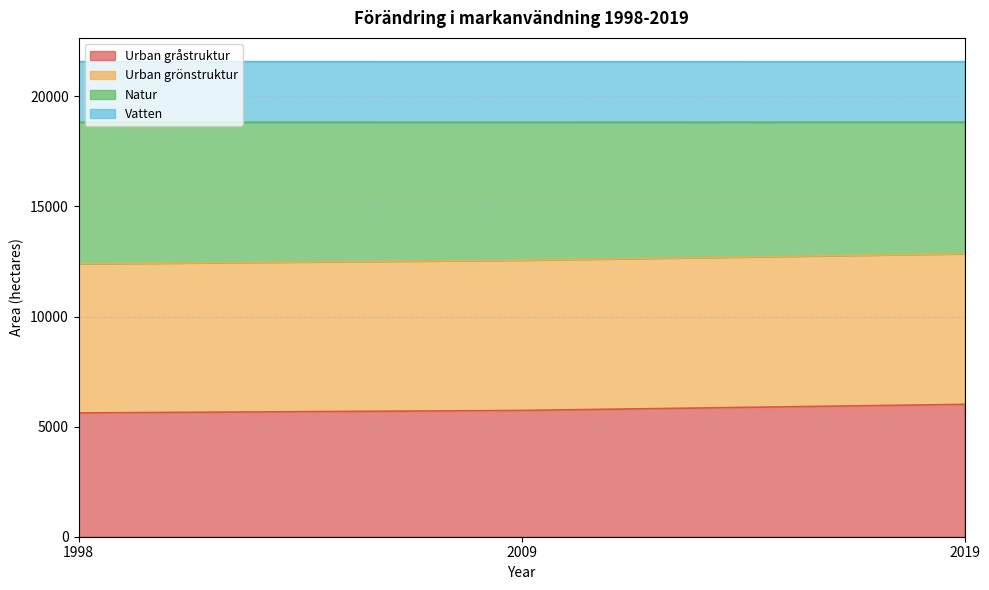

What is the difference between the Urban gråstruktur values at 2019 and 2009?

276